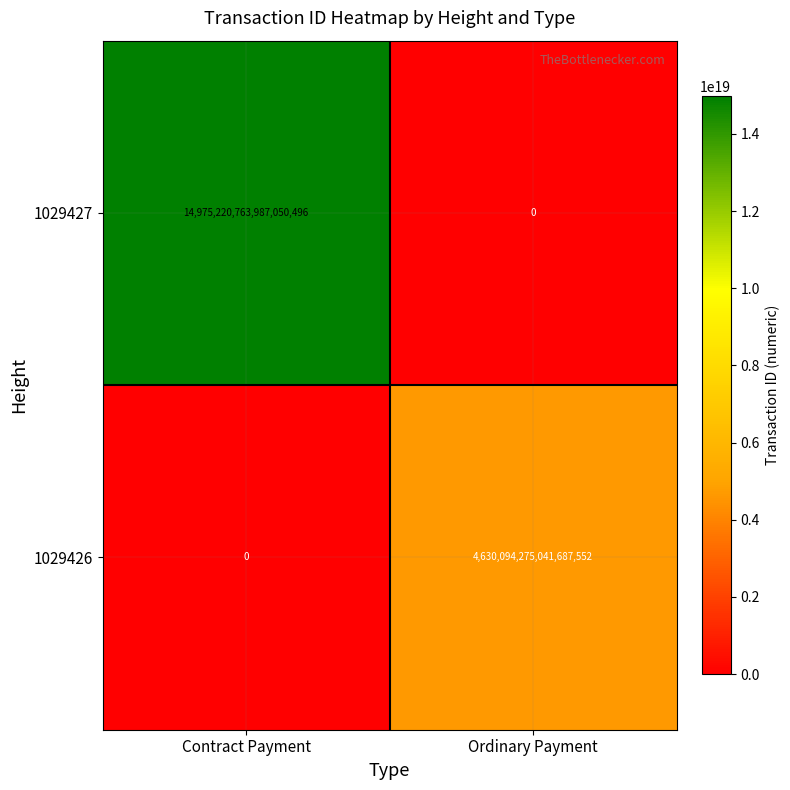

At Ordinary Payment, list the series in order from largest to smallest.

1029426, 1029427